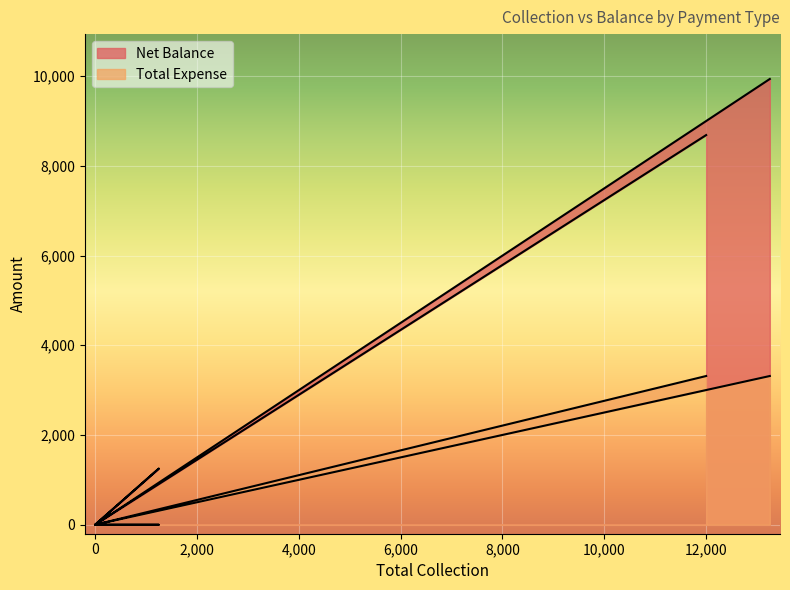

True or false: Total Expense has a value of -1974 at 0.

False